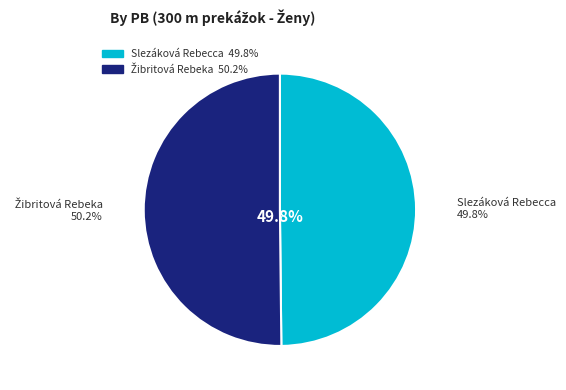

What is the smallest slice in the pie chart?

Slezáková Rebecca